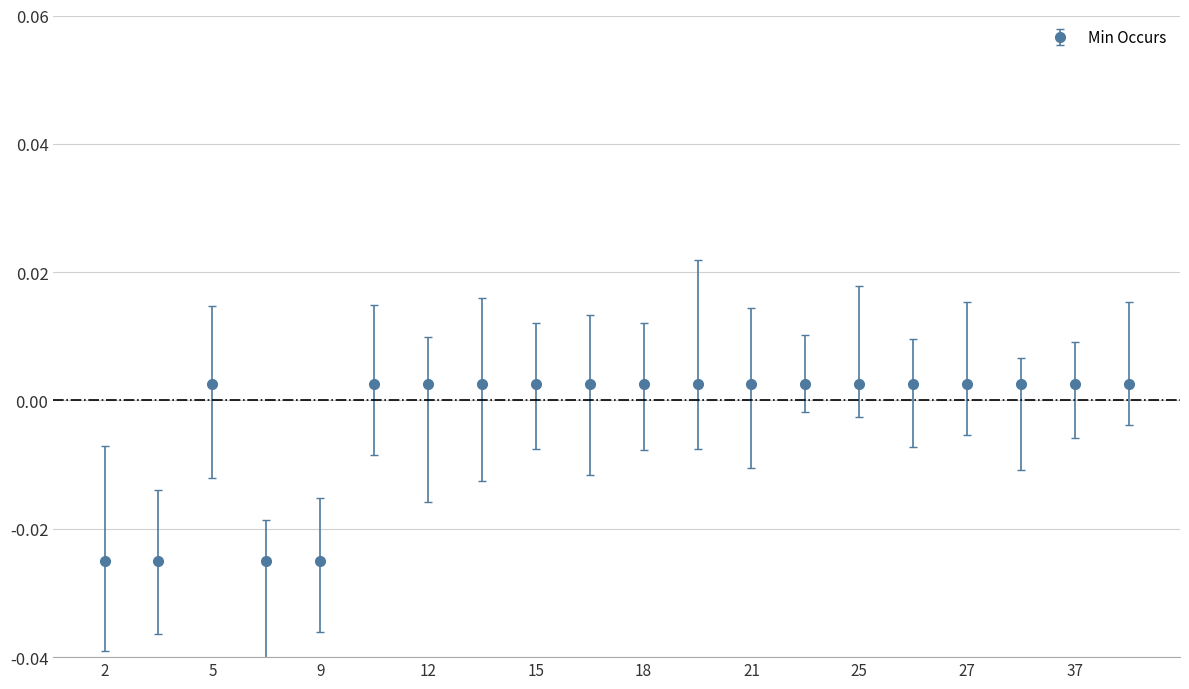

Rank the categories by value from lowest to highest.

2, 3, 7, 9, 5, 10, 12, 13, 15, 17, 18, 20, 21, 23, 25, 26, 27, 28, 37, 38